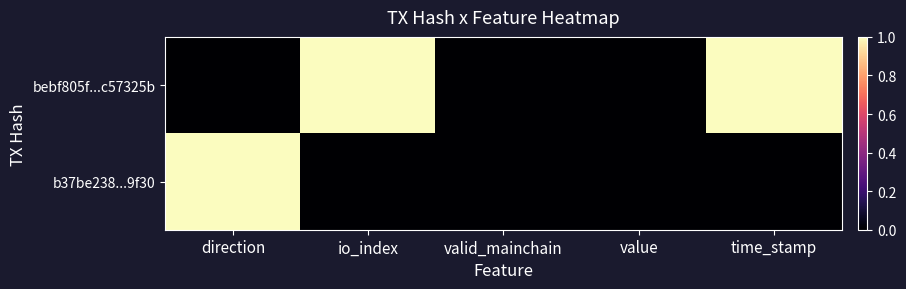

At how many categories does at least one series exceed 0?

3